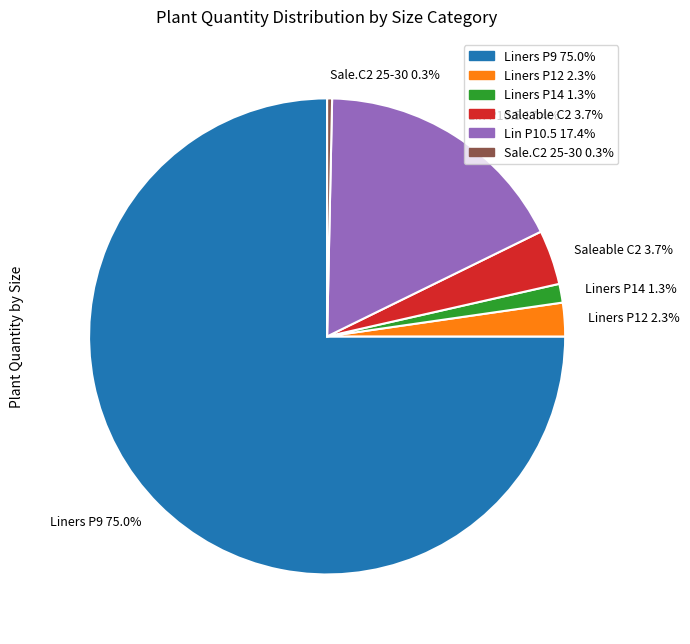

Does any single category account for the majority?

Yes